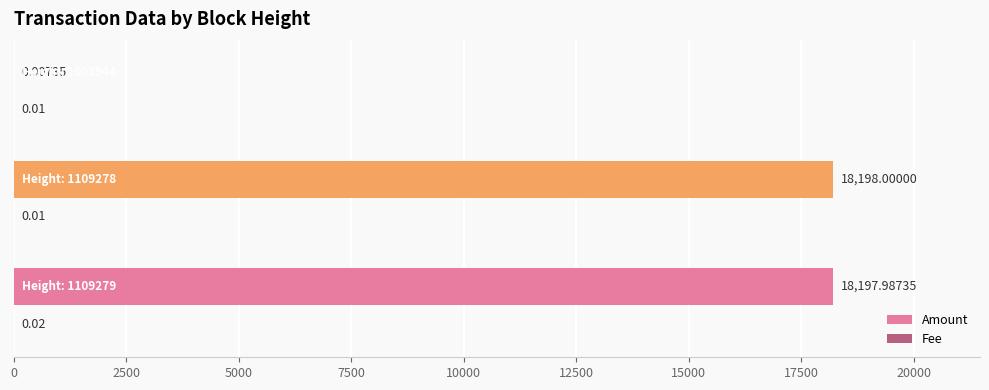

List the series in order of their peak value, lowest first.

Fee, Amount